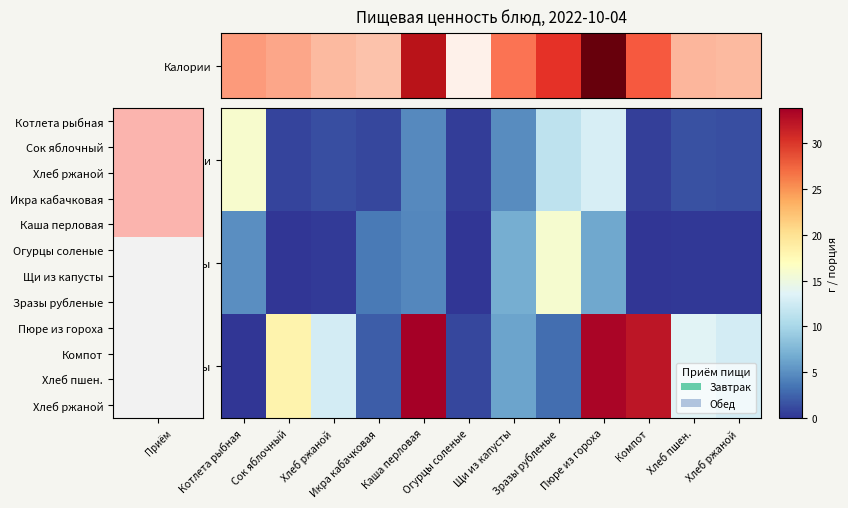

At Компот, list the series in order from largest to smallest.

Калории, Углеводы, Жиры